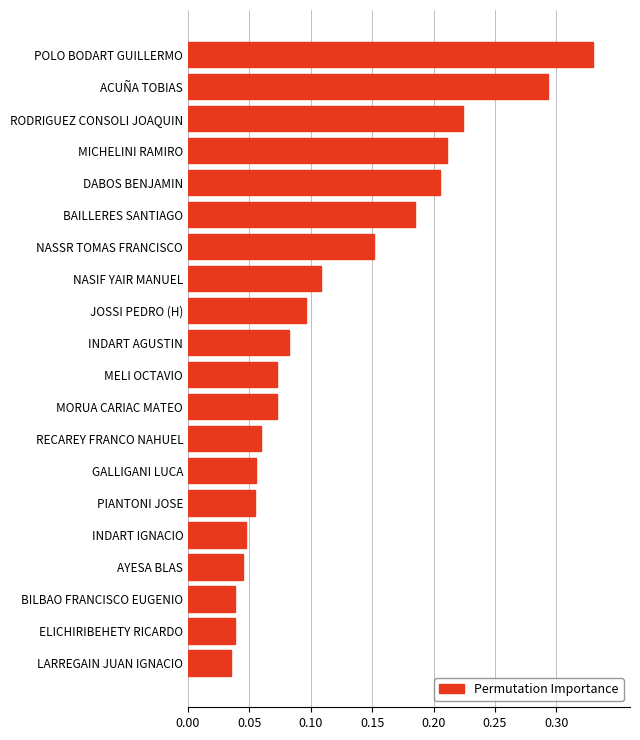

Count the values in the range 0 to 1.

20